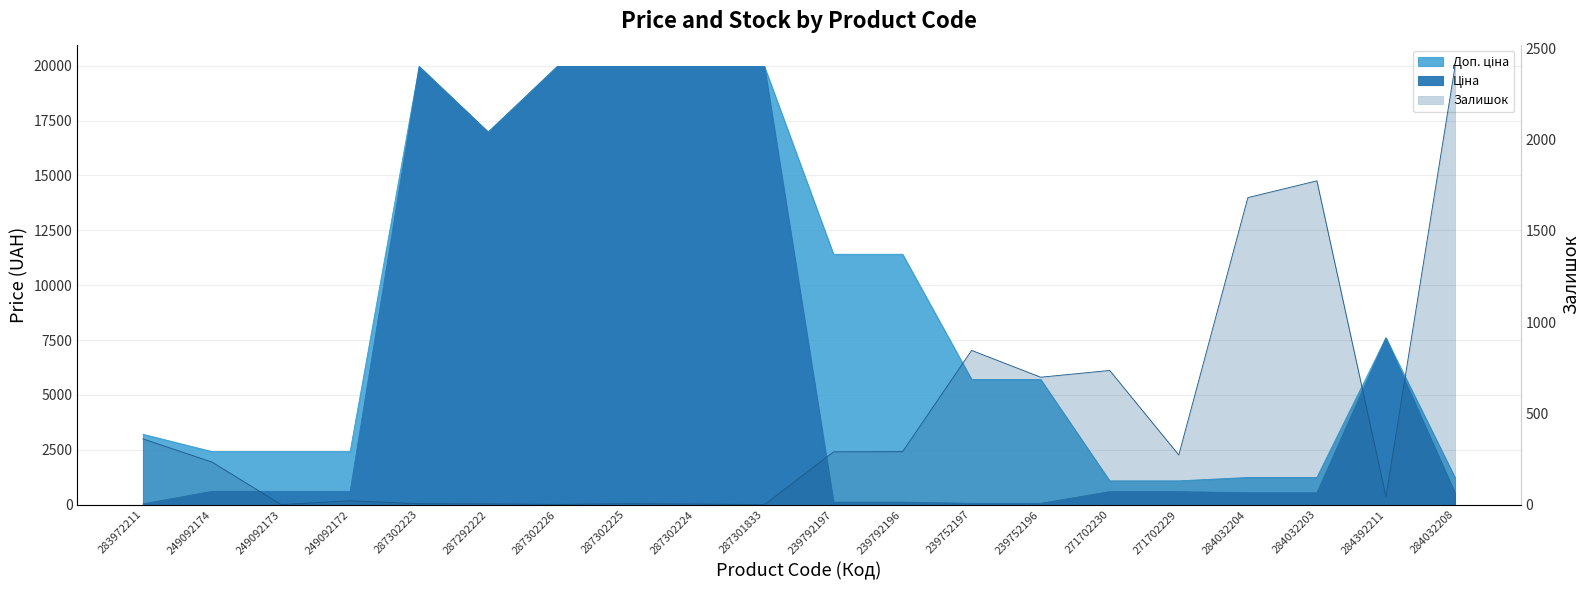

The Доп. ціна series shows 703.8 at 249092173. True or false?

False